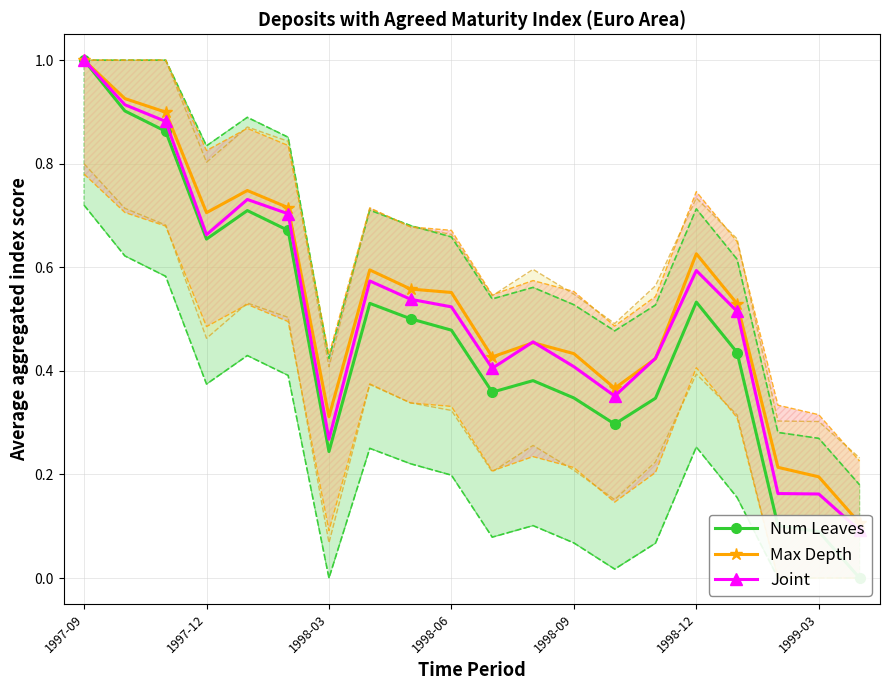

In Joint, how many points are lower than both neighbors (excluding endpoints)?

4